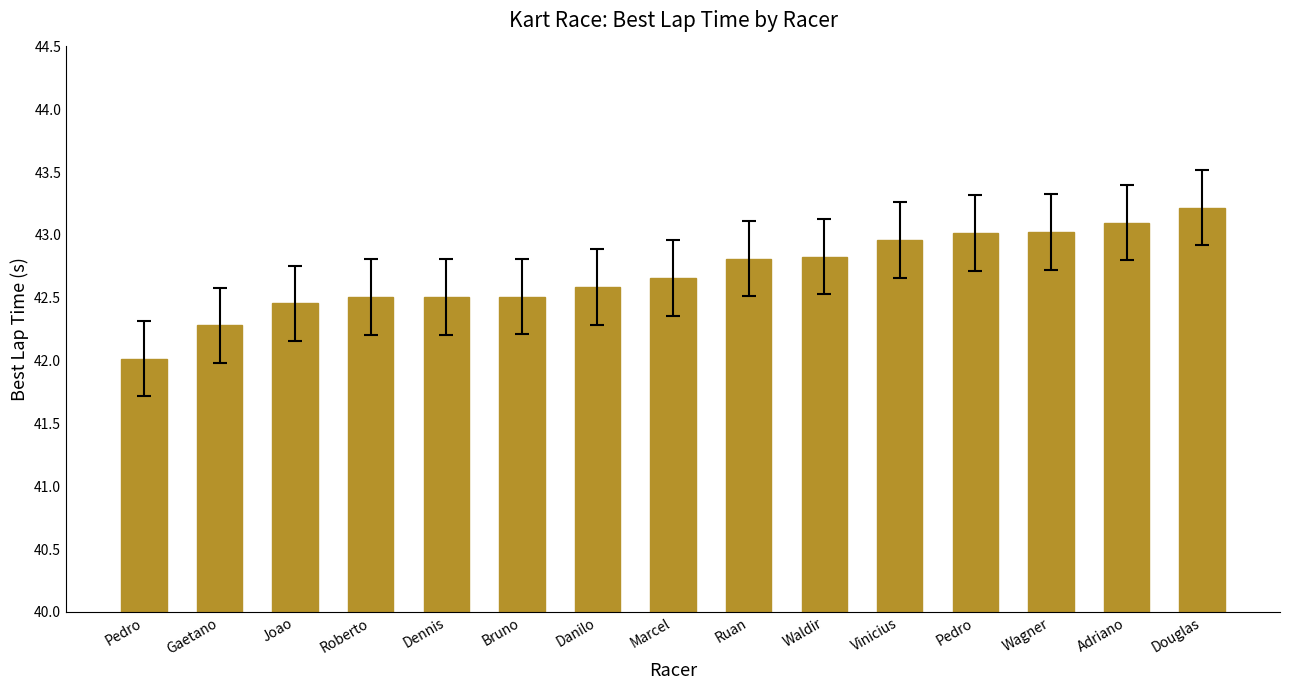

What is the difference between the maximum and minimum values?

1.2